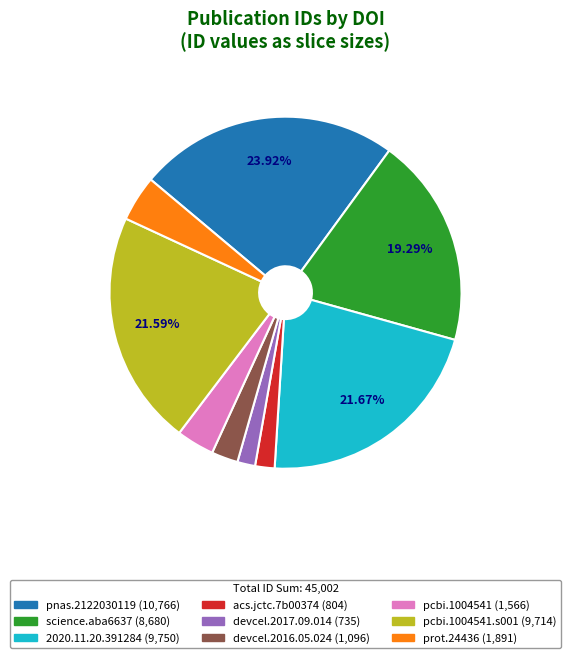

How many slices are in this pie chart?

9